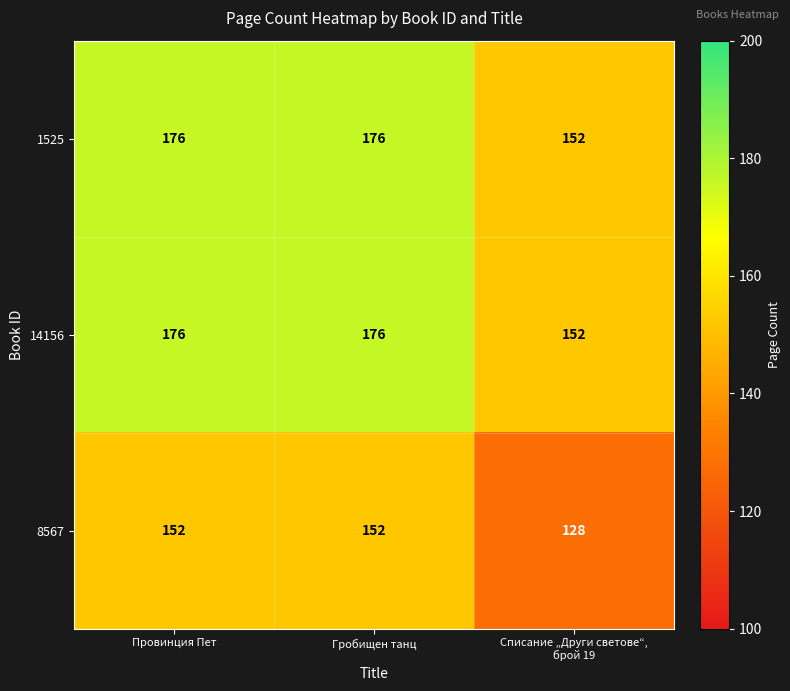

What is the total value across all series at Списание „Други светове“,
брой 19?

432